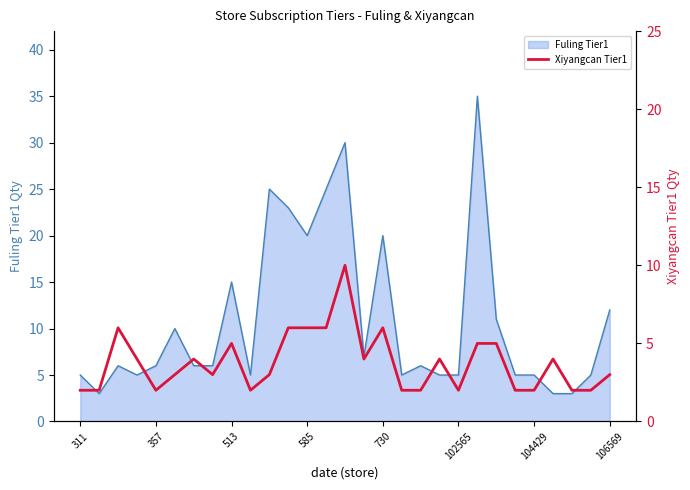

How many lines are shown in the chart?

1